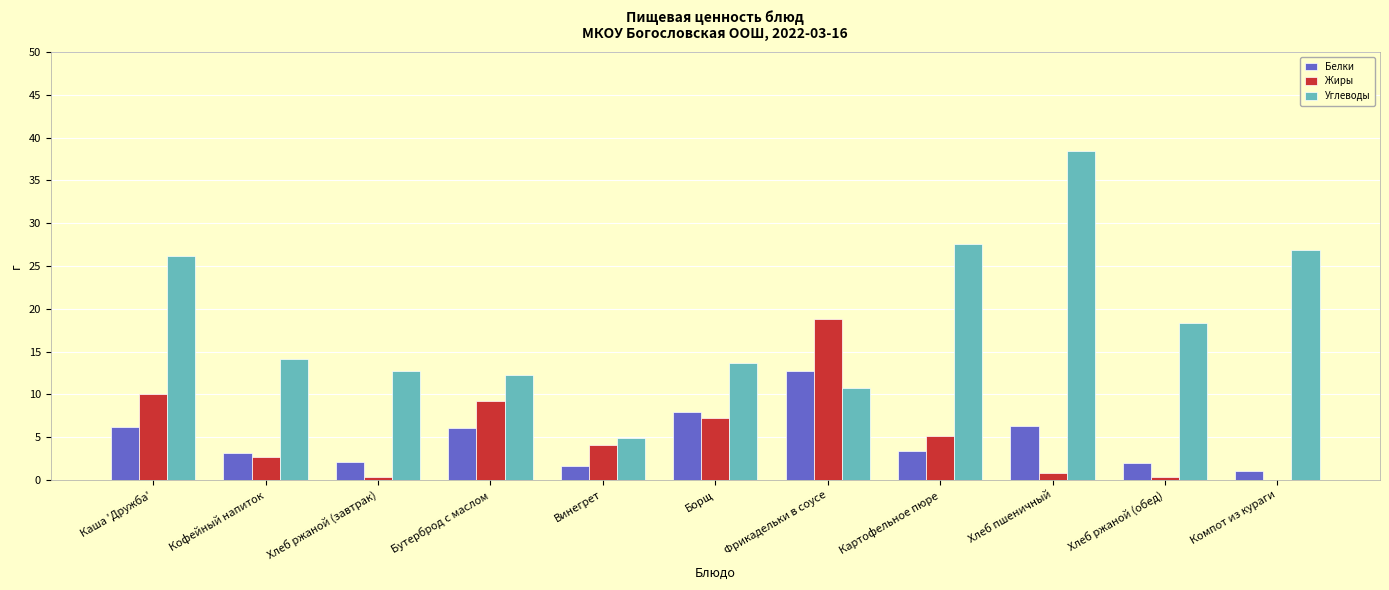

Between Винегрет and Хлеб ржаной (обед), which series saw the biggest shift?

Углеводы